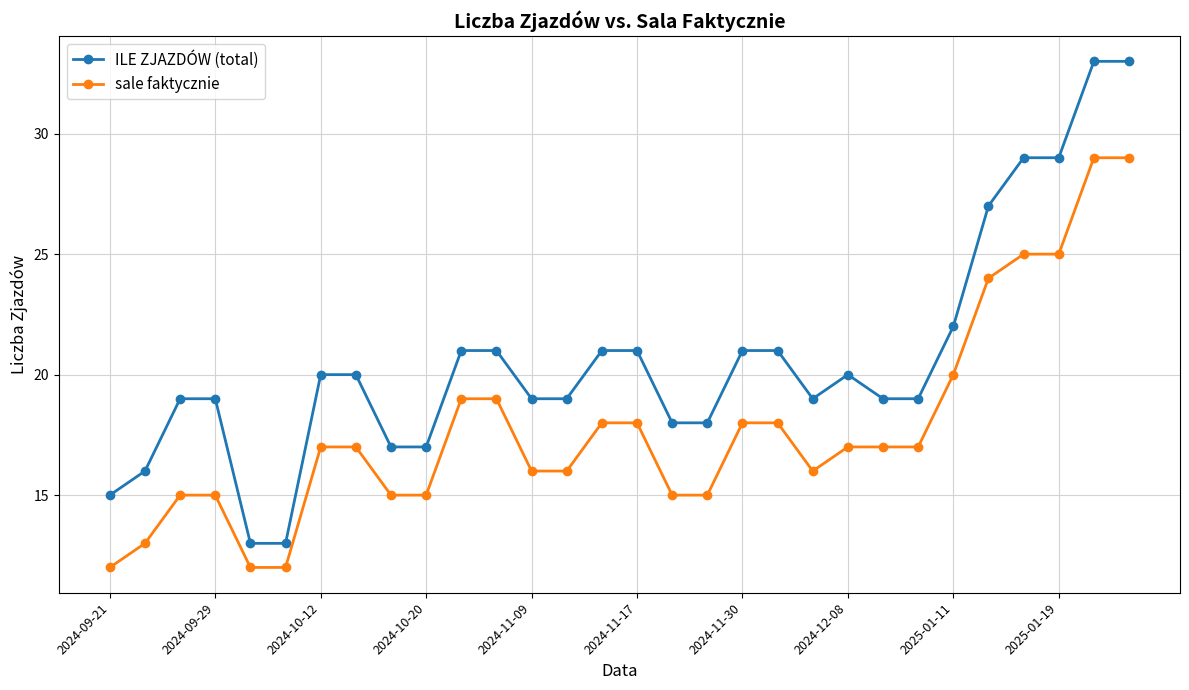

List the series in order of their overall mean, highest first.

ILE ZJAZDÓW (total), sale faktycznie